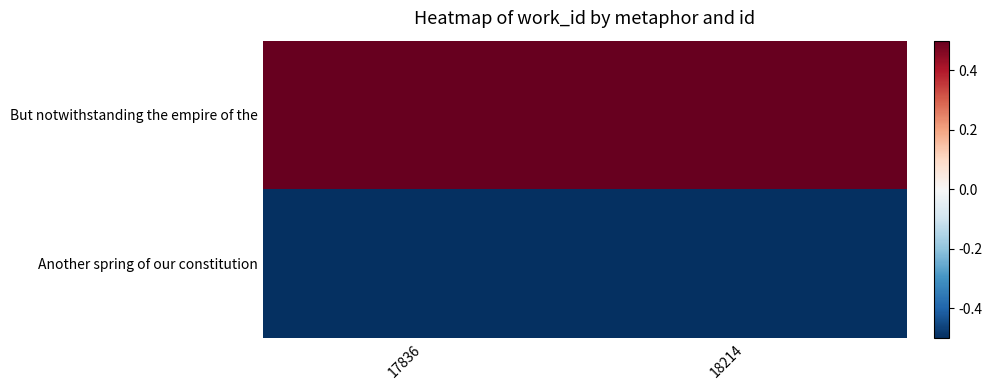

At which category is the sum across all series the highest?

17836